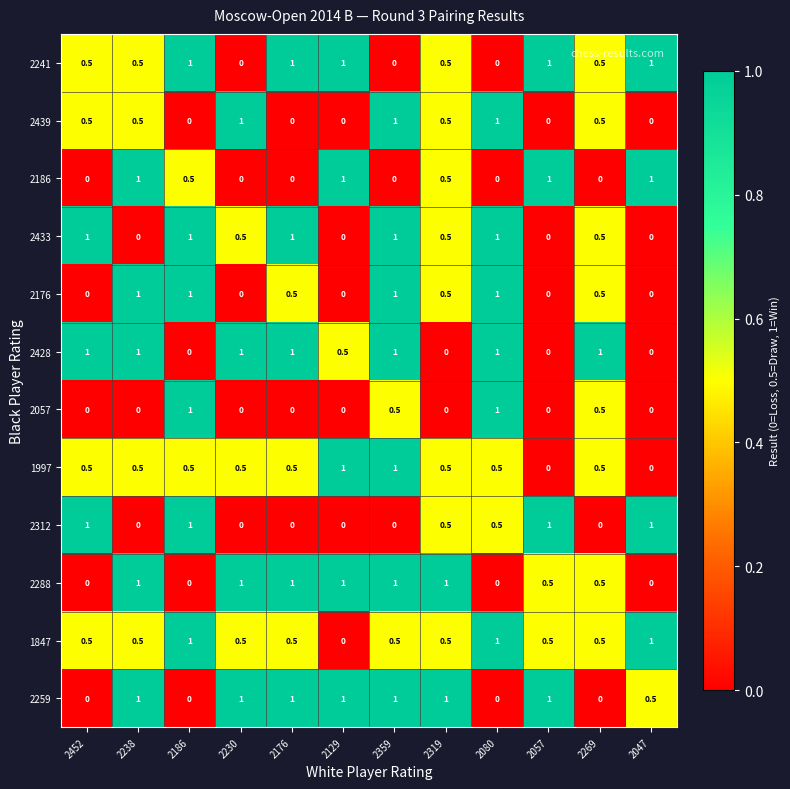

Count the 2186 values in the range 0 to 1.

12